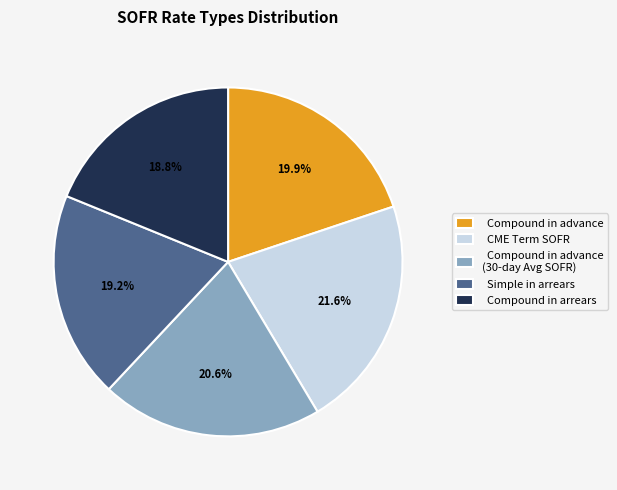

Does any single category account for the majority?

No